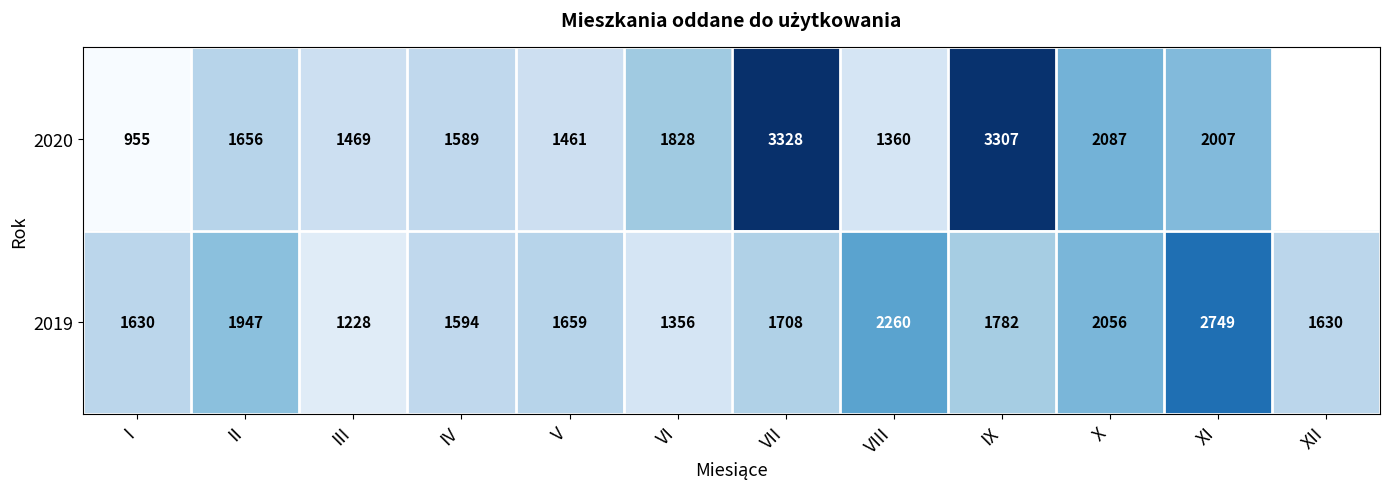

What is the sum of the 2020 values at III and IV?

3058